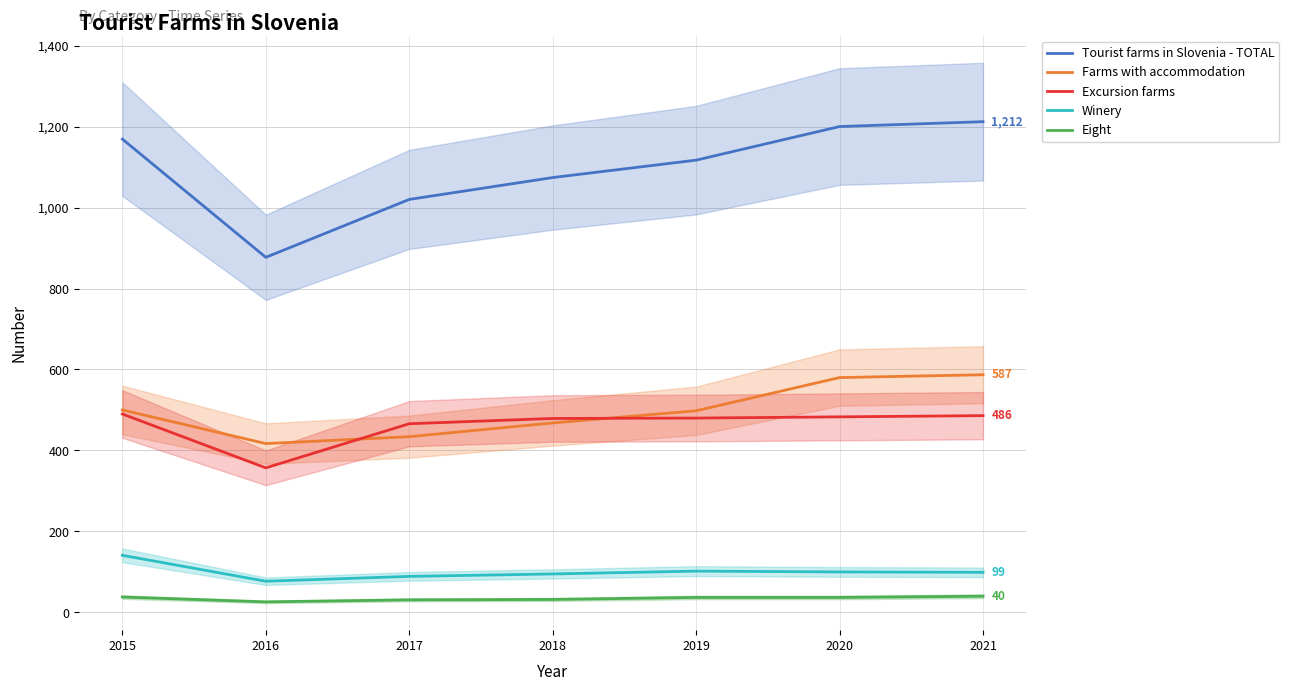

The value of Eight at 2020 is 11. True or false?

False